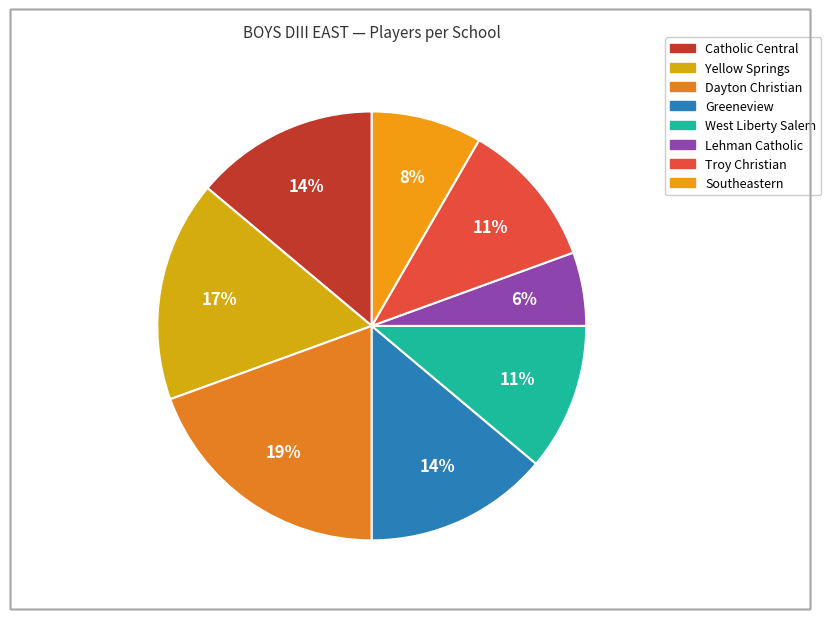

To the nearest percent, what is the average slice percentage?

12%